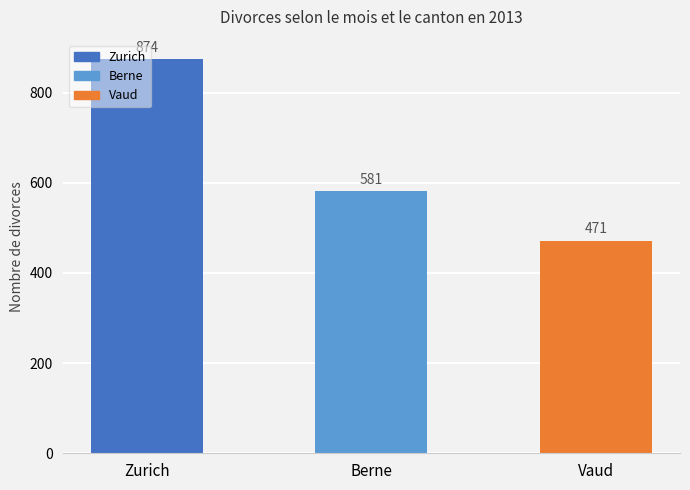

What is the difference between the maximum and minimum values?

403